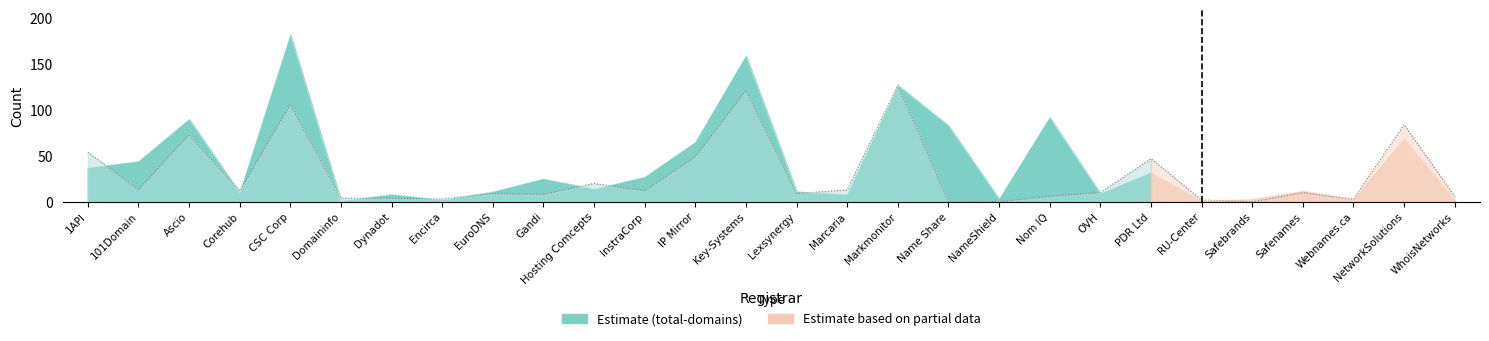

Where does the total-nameservers series first go above 10?

1API